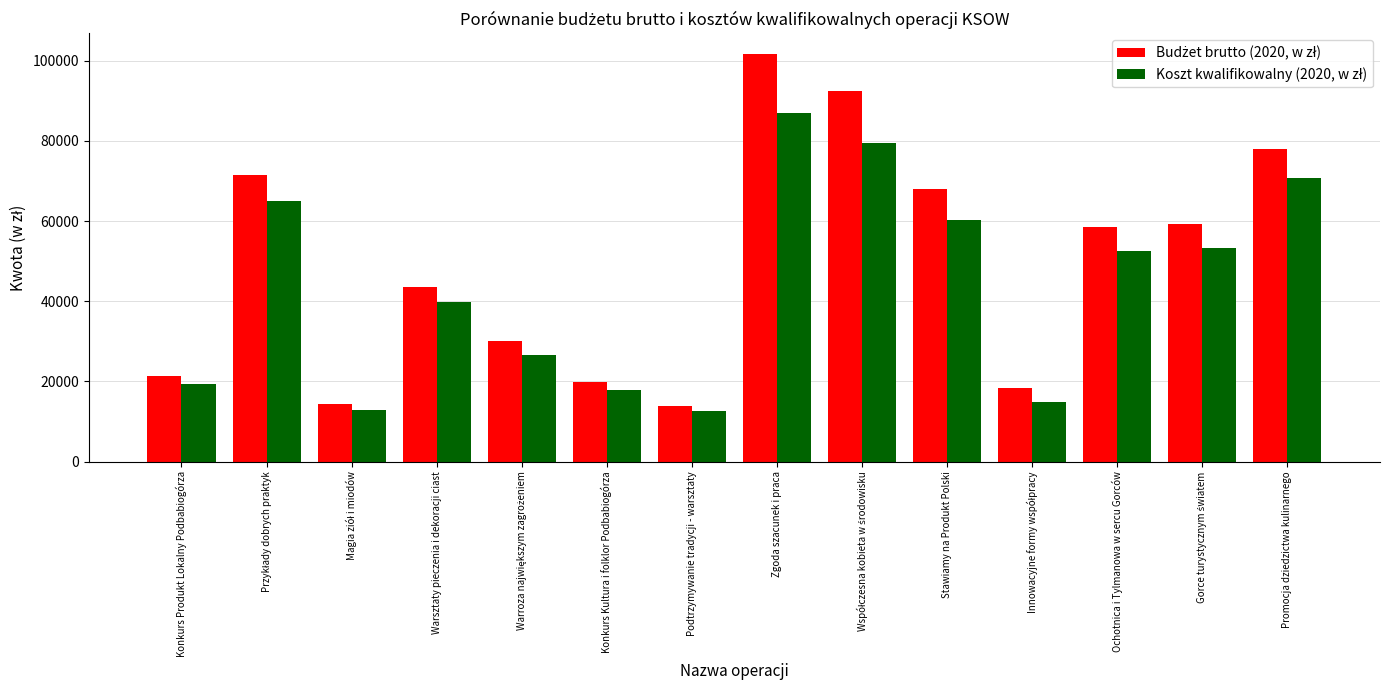

At which category does the chart reach its peak across all series?

Zgoda szacunek i praca